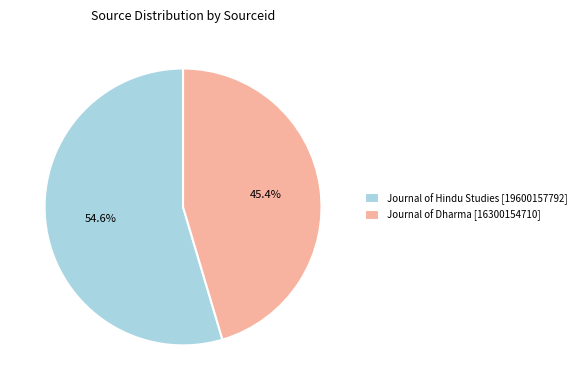

What is the smallest slice in the pie chart?

Journal of Dharma